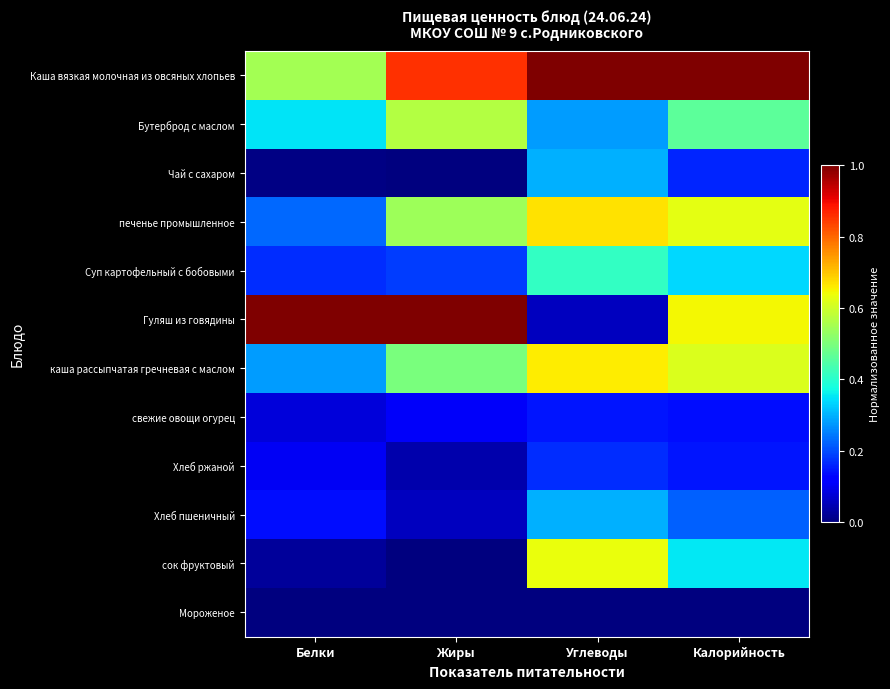

Reading left to right, extract all data points from this chart.

Каша вязкая молочная из овсяных хлопьев: Белки=0.5	Жиры=0.9	Углеводы=1.0	Калорийность=1.0
Бутерброд с маслом: Белки=0.4	Жиры=0.6	Углеводы=0.3	Калорийность=0.5
Чай с сахаром: Белки=0.0	Жиры=0.0	Углеводы=0.3	Калорийность=0.2
печенье промышленное: Белки=0.2	Жиры=0.5	Углеводы=0.7	Калорийность=0.6
Суп картофельный с бобовыми: Белки=0.2	Жиры=0.2	Углеводы=0.4	Калорийность=0.3
Гуляш из говядины: Белки=1.0	Жиры=1.0	Углеводы=0.1	Калорийность=0.6
каша рассыпчатая гречневая с маслом: Белки=0.3	Жиры=0.5	Углеводы=0.7	Калорийность=0.6
свежие овощи огурец: Белки=0.1	Жиры=0.1	Углеводы=0.1	Калорийность=0.1
Хлеб ржаной: Белки=0.1	Жиры=0.0	Углеводы=0.2	Калорийность=0.1
Хлеб пшеничный: Белки=0.1	Жиры=0.1	Углеводы=0.3	Калорийность=0.2
сок фруктовый: Белки=0.0	Жиры=0.0	Углеводы=0.6	Калорийность=0.4
Мороженое: Белки=0.0	Жиры=0.0	Углеводы=0.0	Калорийность=0.0